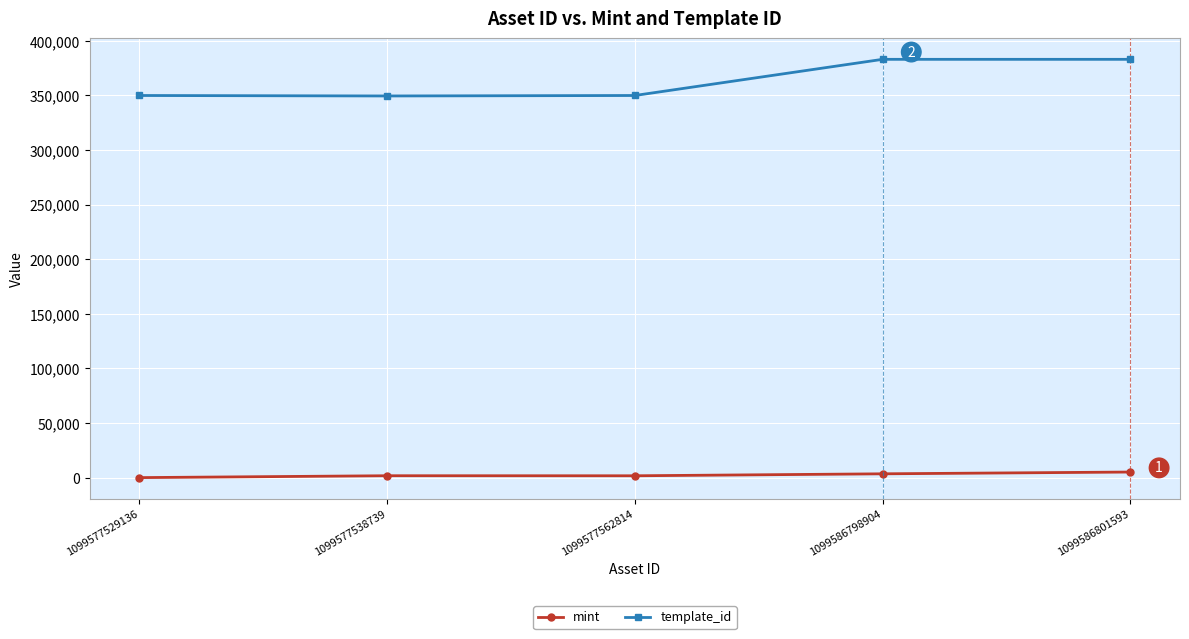

True or false: mint and template_id cross at least once.

False